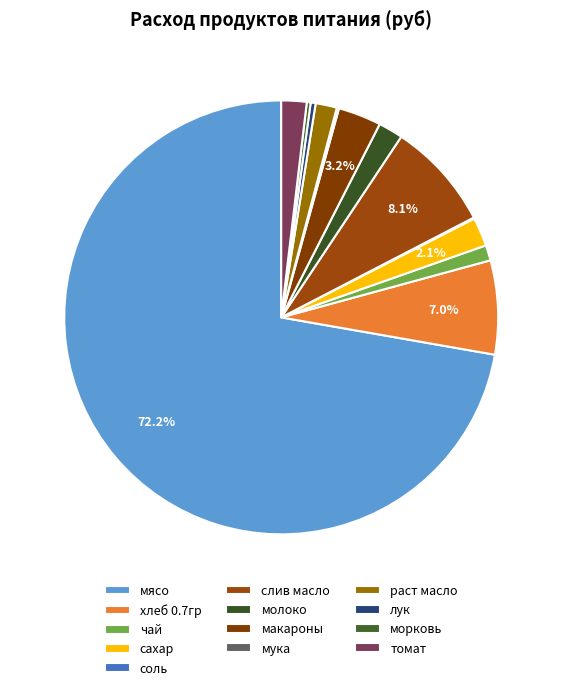

Which has a higher value, соль or раст масло?

раст масло